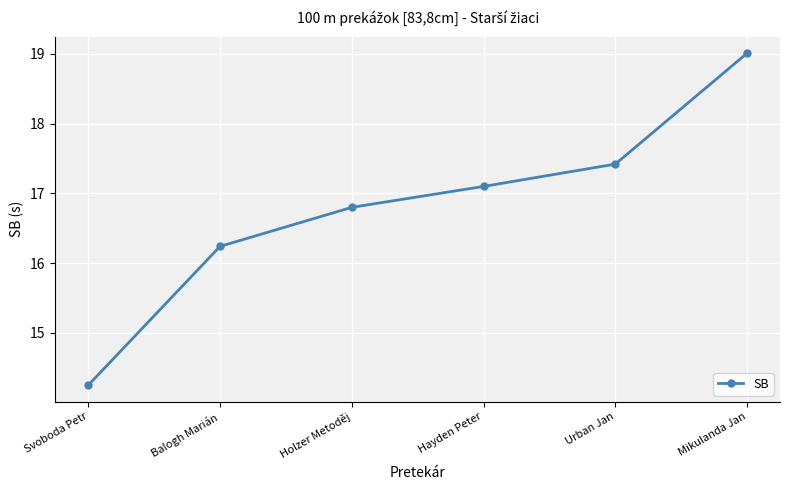

Which category has the lowest value across all series?

Svoboda Petr